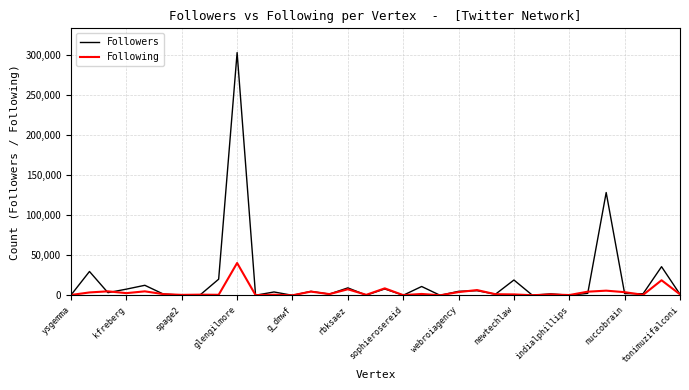

What is the maximum value for Followers?

303520